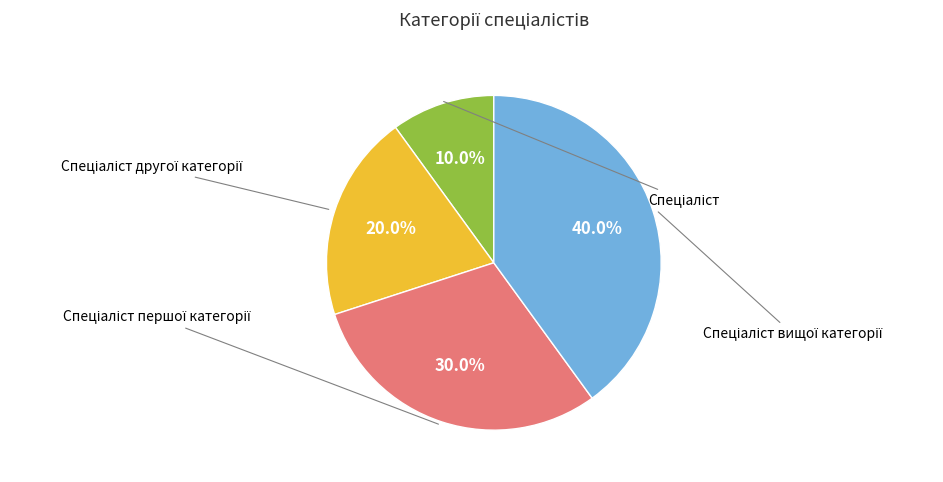

What is the smallest slice in the pie chart?

Спеціаліст